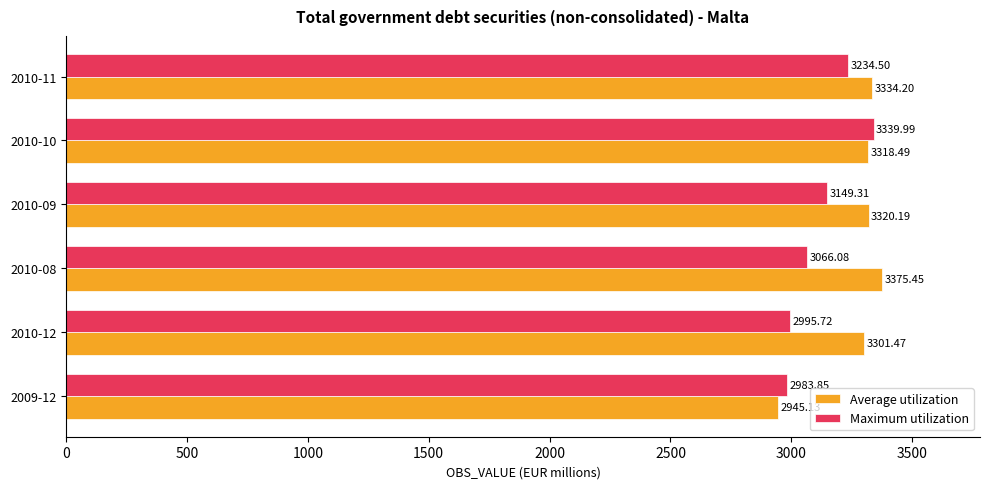

Rank the series by their maximum value, from highest to lowest.

Average utilization, Maximum utilization